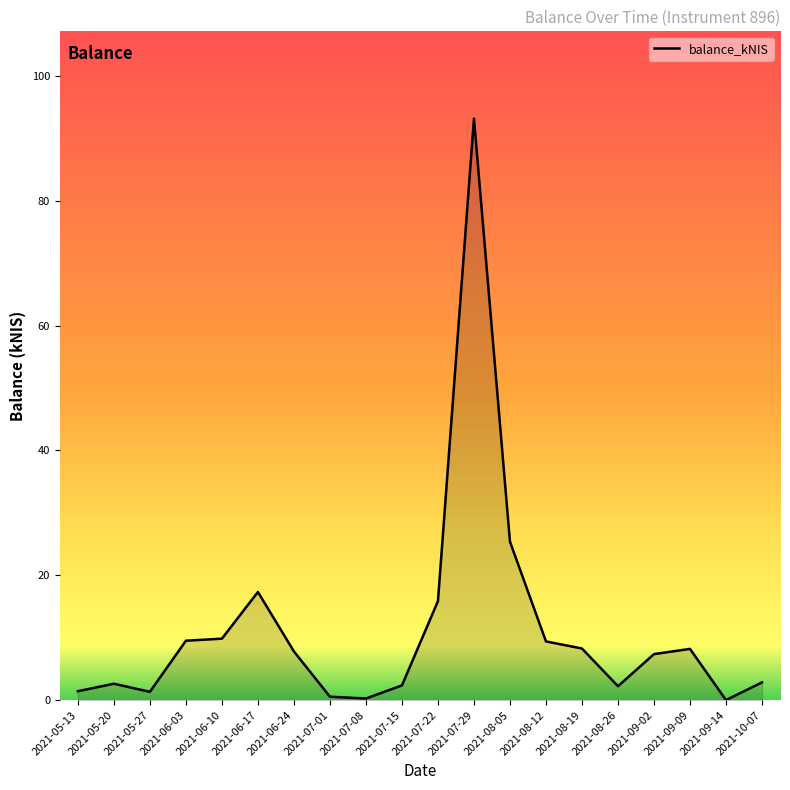

What is the ratio of the value at 2021-08-05 to the value at 2021-06-03?

2.7